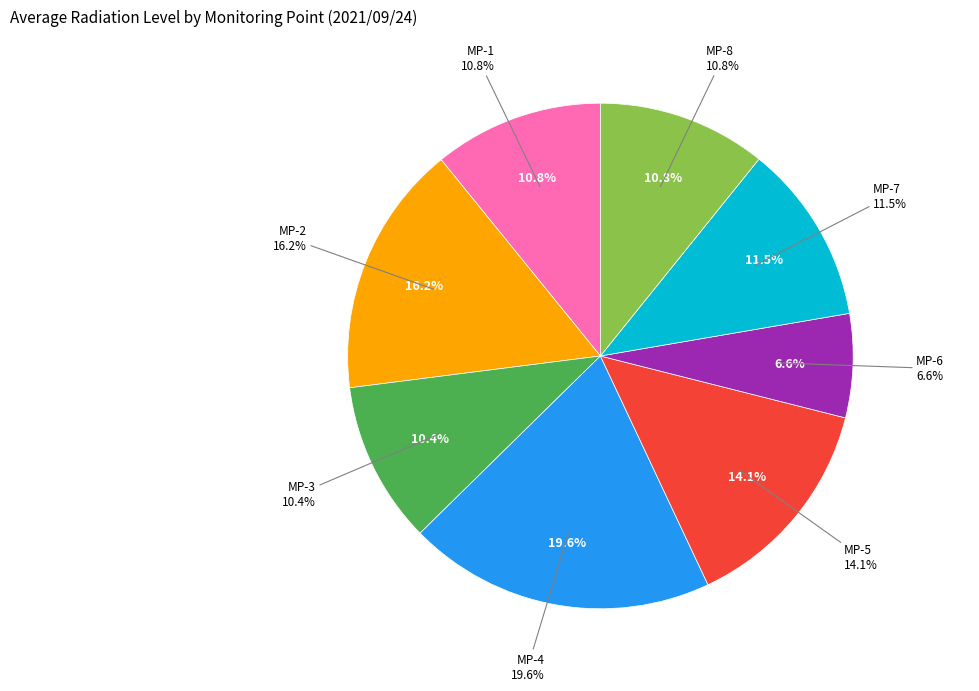

To the nearest percent, what is the difference between the MP-6 and MP-4 slice percentages?

13%